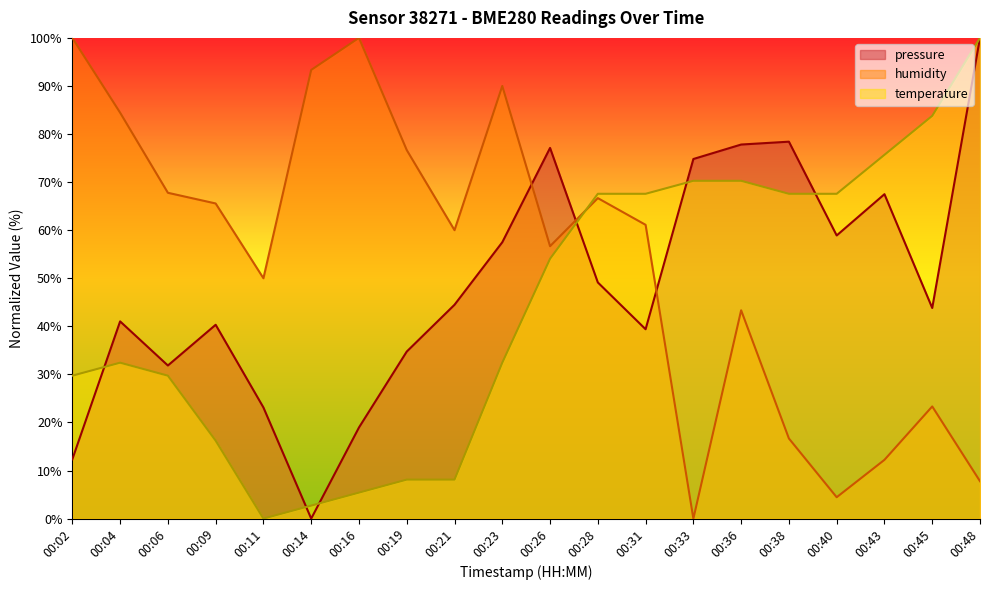

What is the sum of the pressure values at 00:04 and 00:48?

141.0